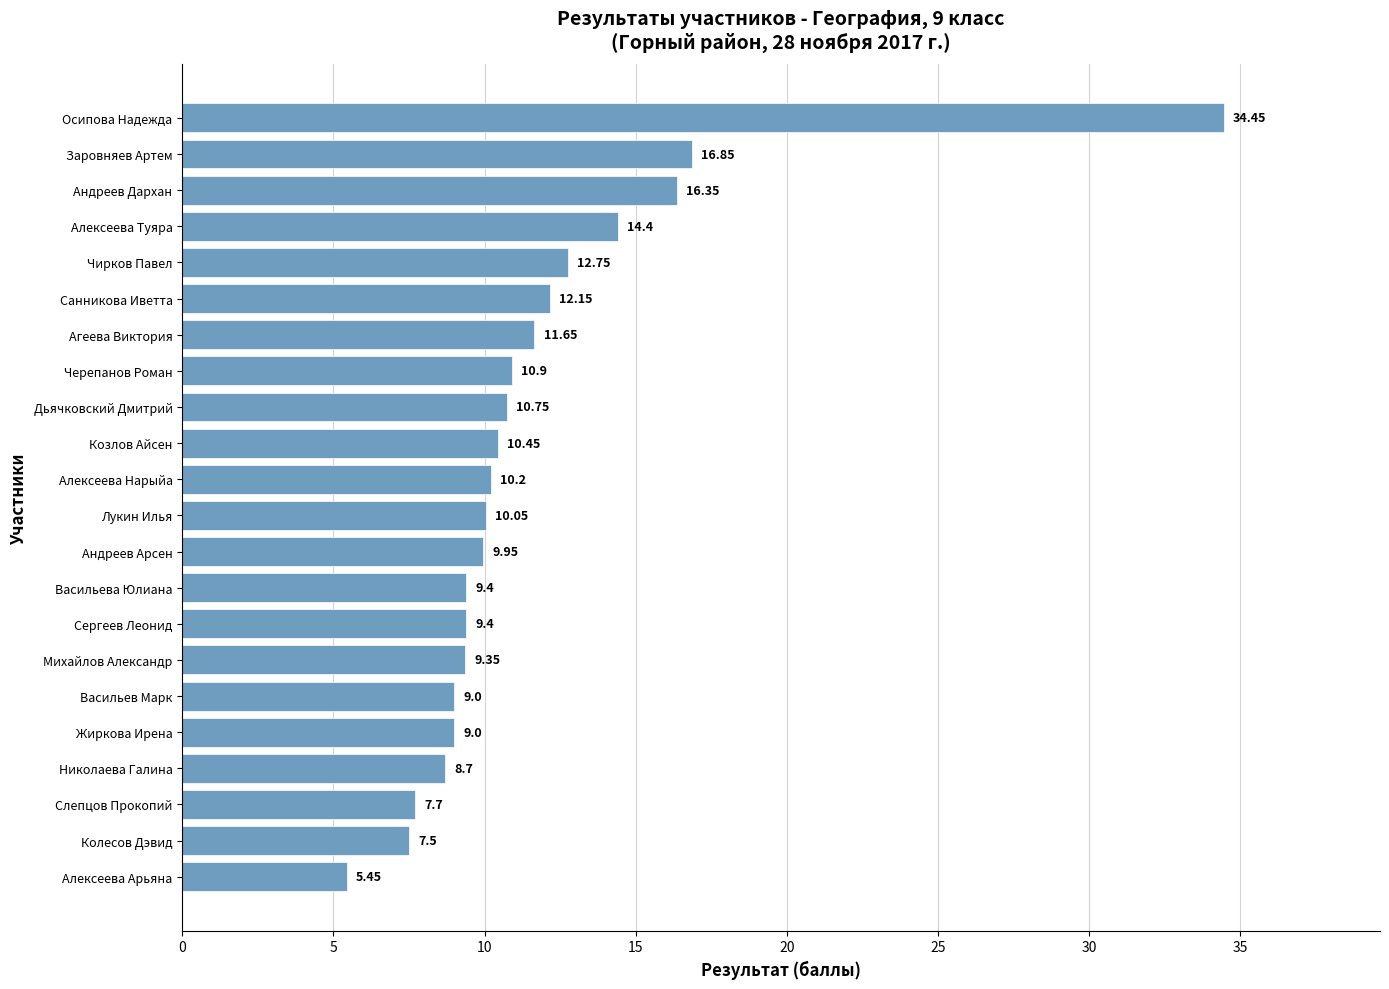

What is the average value?

11.7